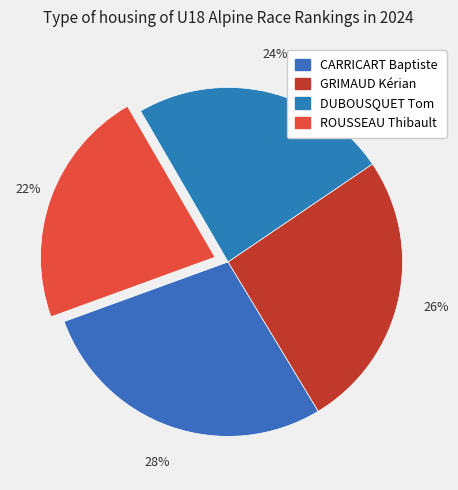

To the nearest percent, what is the average slice percentage?

25%